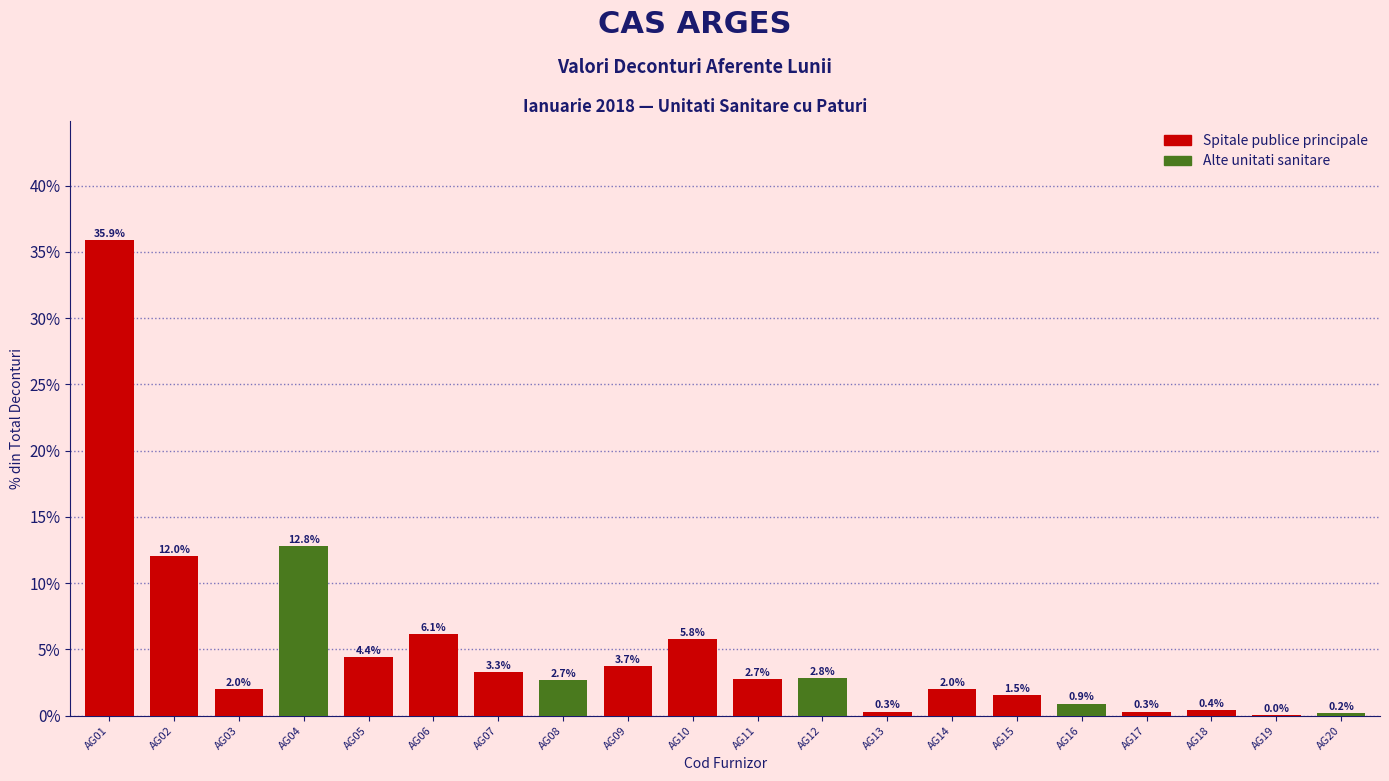

How many data points are above 2?

12